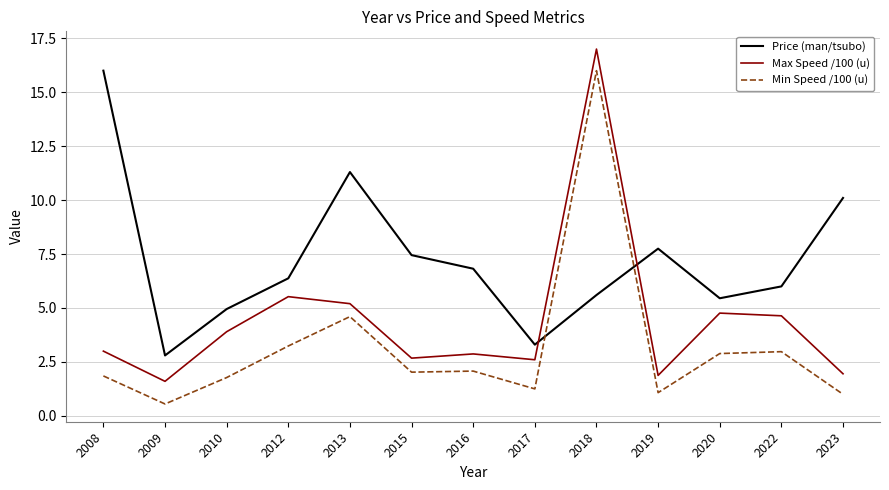

Is it true that Min Speed /100 (u) equals 1.2 at 2017?

True